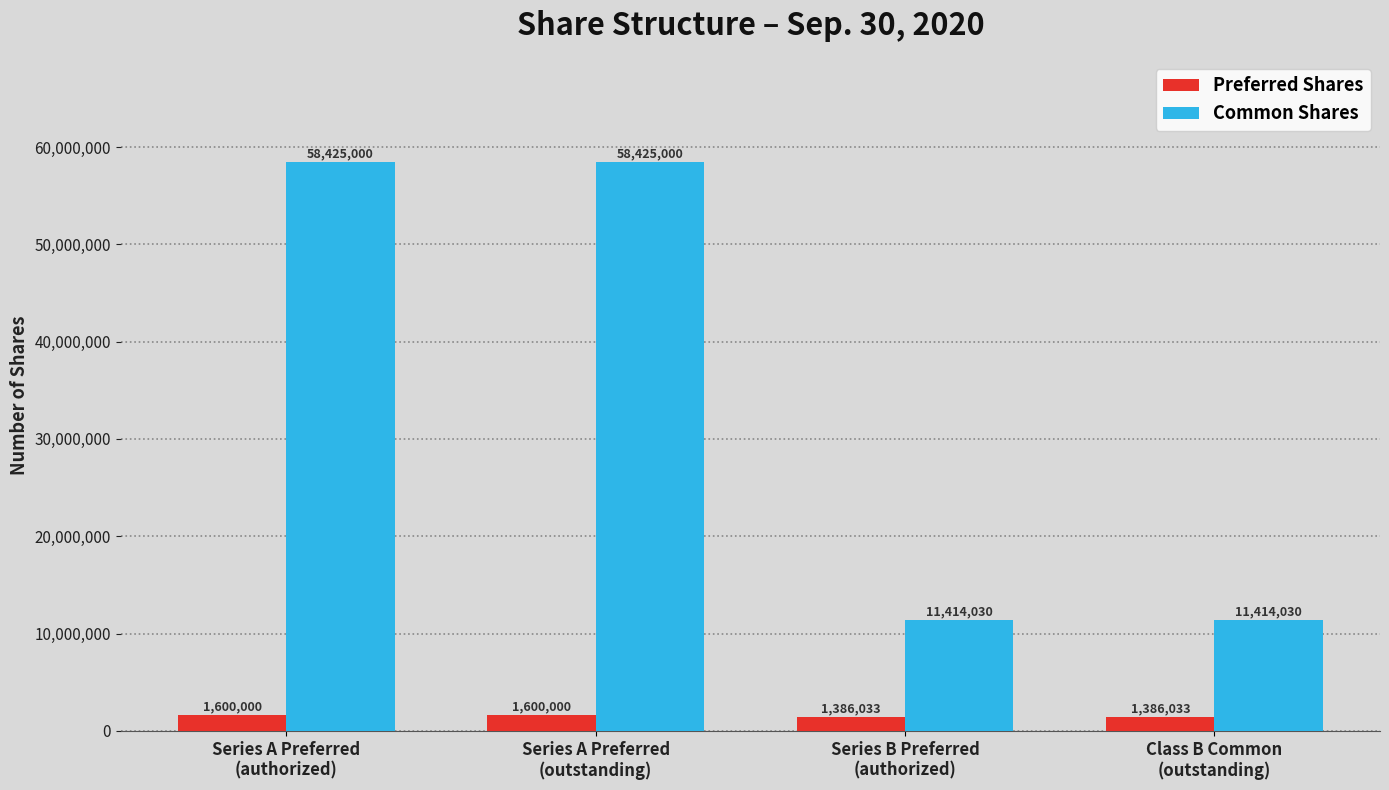

Reading right to left, what are all the values shown in this chart?

Preferred Shares: Class B Common
(outstanding)=1386033	Series B Preferred
(authorized)=1386033	Series A Preferred
(outstanding)=1600000	Series A Preferred
(authorized)=1600000
Common Shares: Class B Common
(outstanding)=11414030	Series B Preferred
(authorized)=11414030	Series A Preferred
(outstanding)=58425000	Series A Preferred
(authorized)=58425000